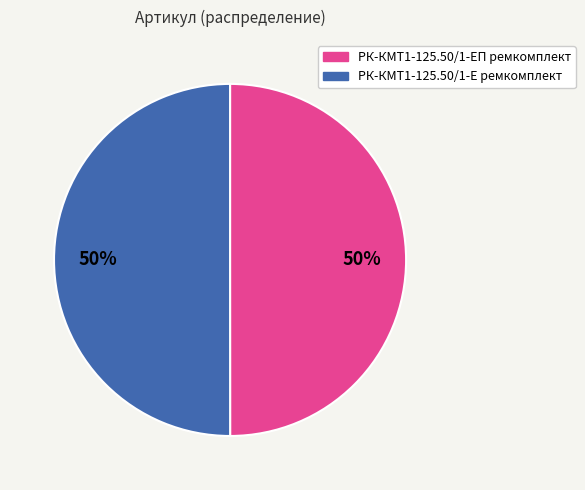

What is the ratio of the value at РК-КМТ1-125.50/1-Е ремкомплект to the value at РК-КМТ1-125.50/1-ЕП ремкомплект?

1.0